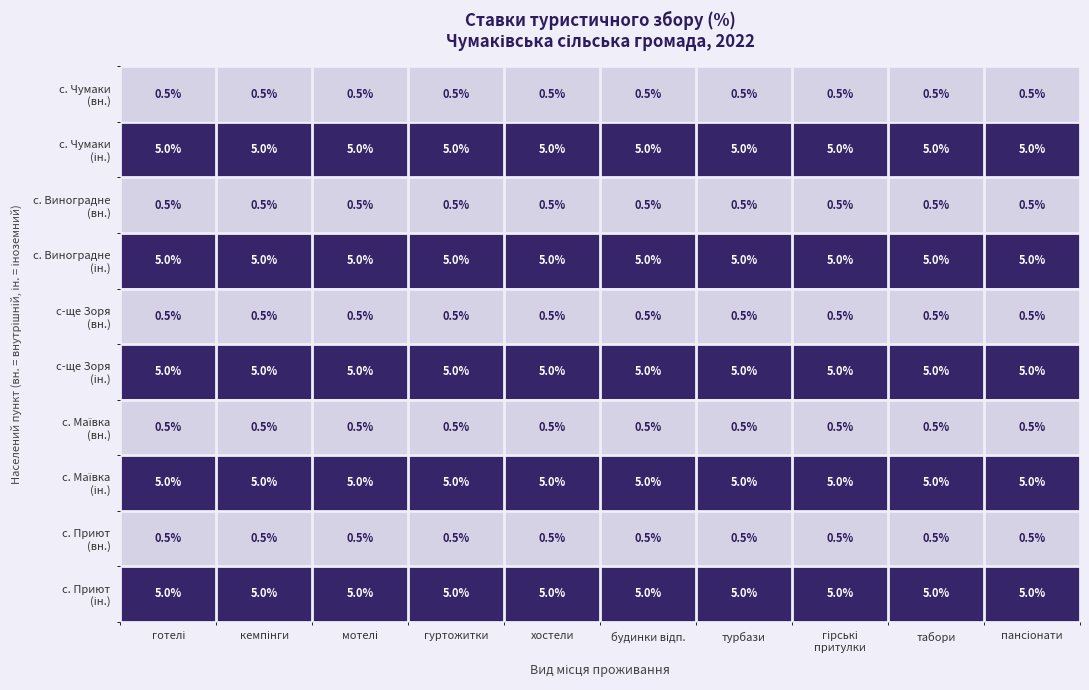

At how many categories does at least one series exceed 1?

10